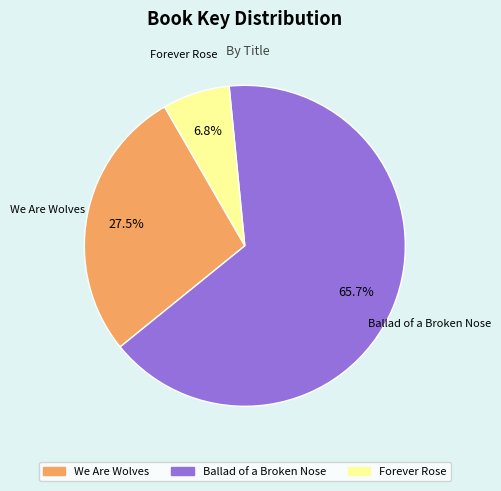

What portion of the pie excludes Forever Rose?

93.2%